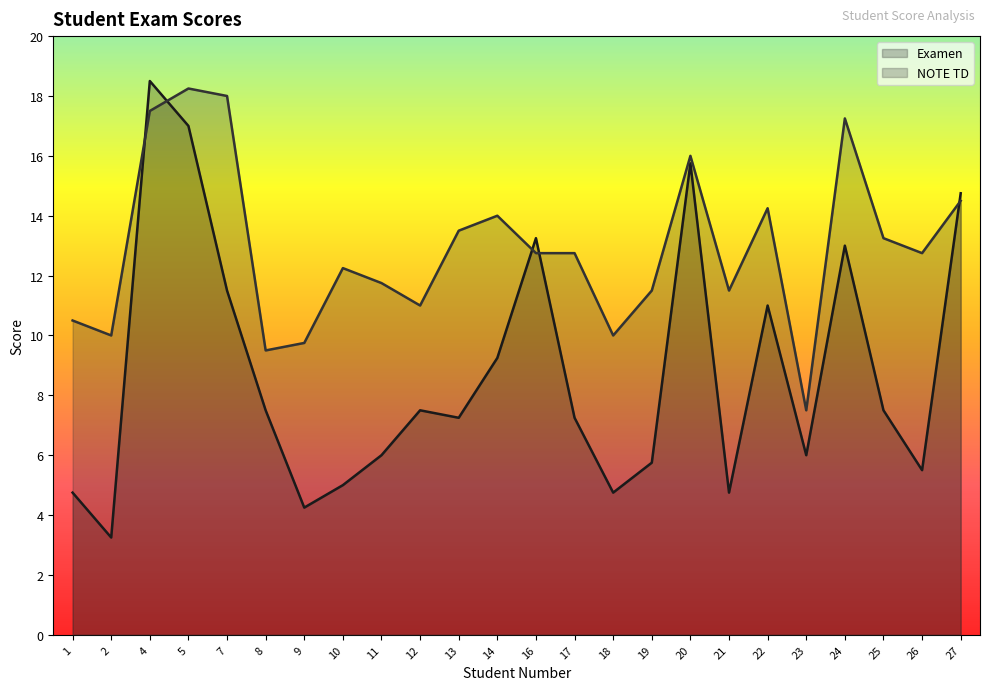

True or false: Examen has a value of 3.7 at 5.

False